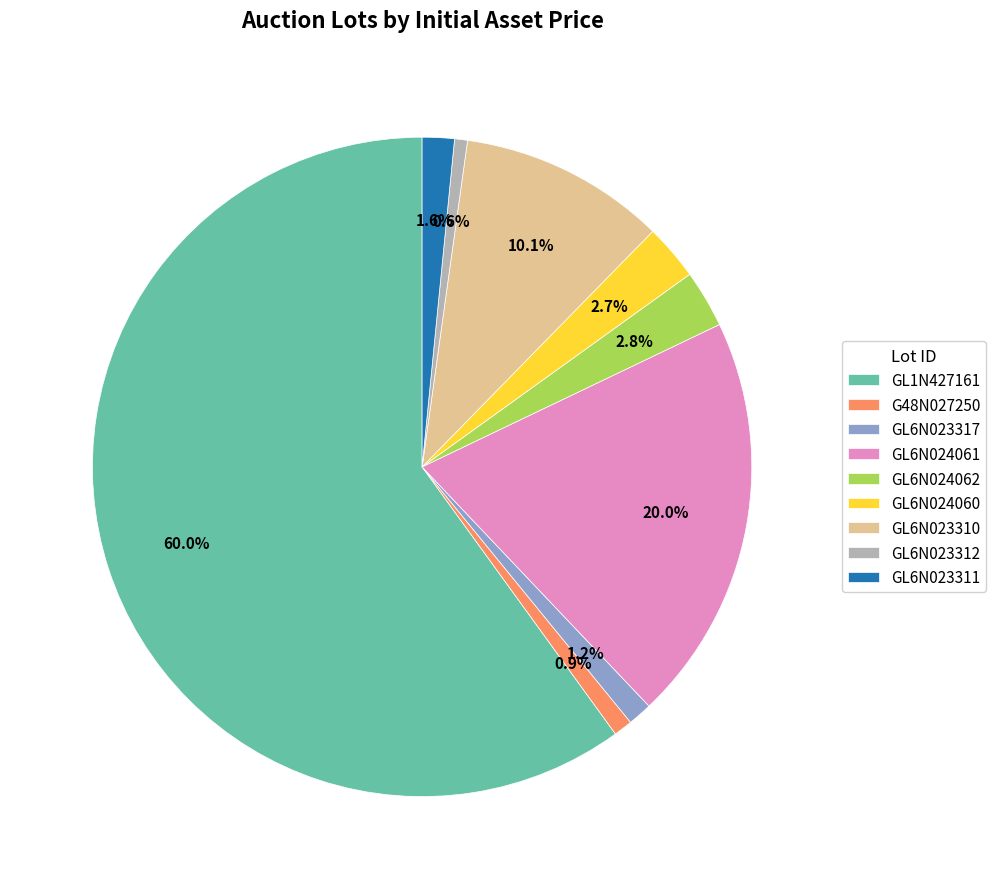

What percentage is NOT represented by G48N027250?

99.1%